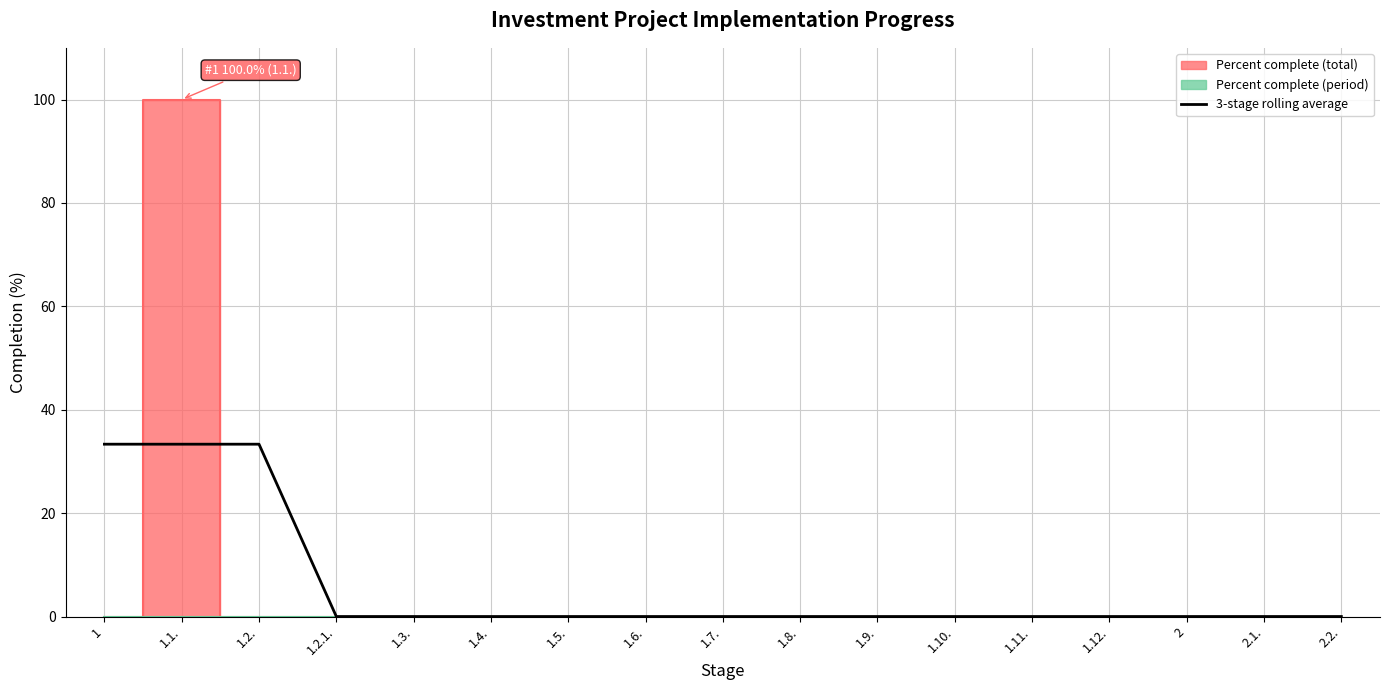

What is the label of the 6th point from the left?

1.4.